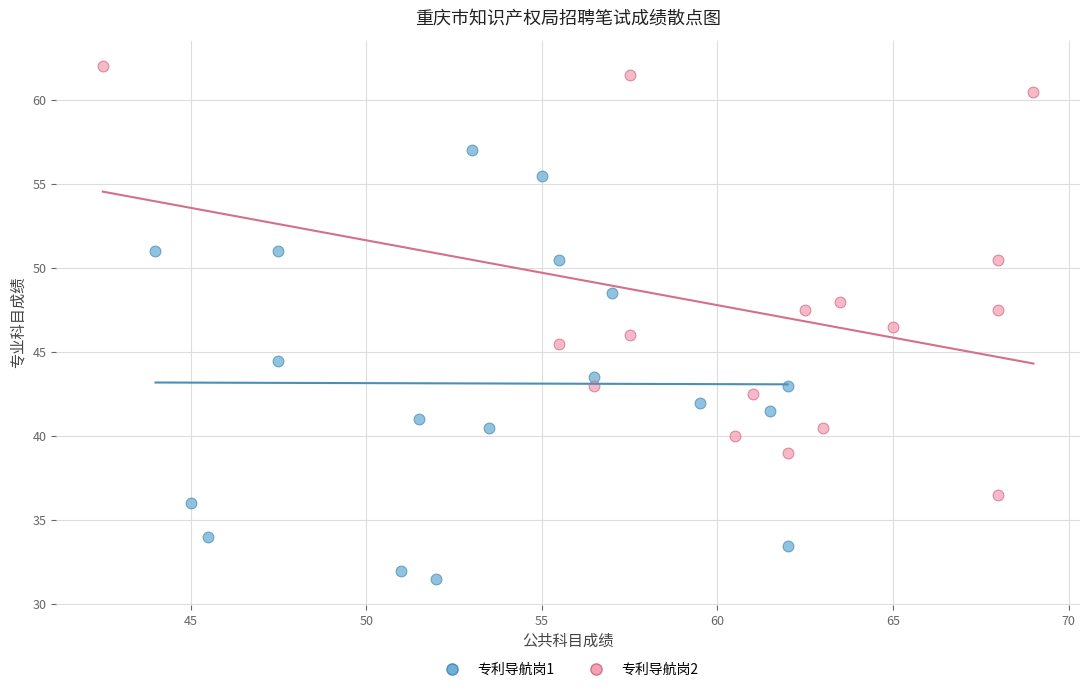

Which series reaches the minimum Y coordinate?

专利导航岗1